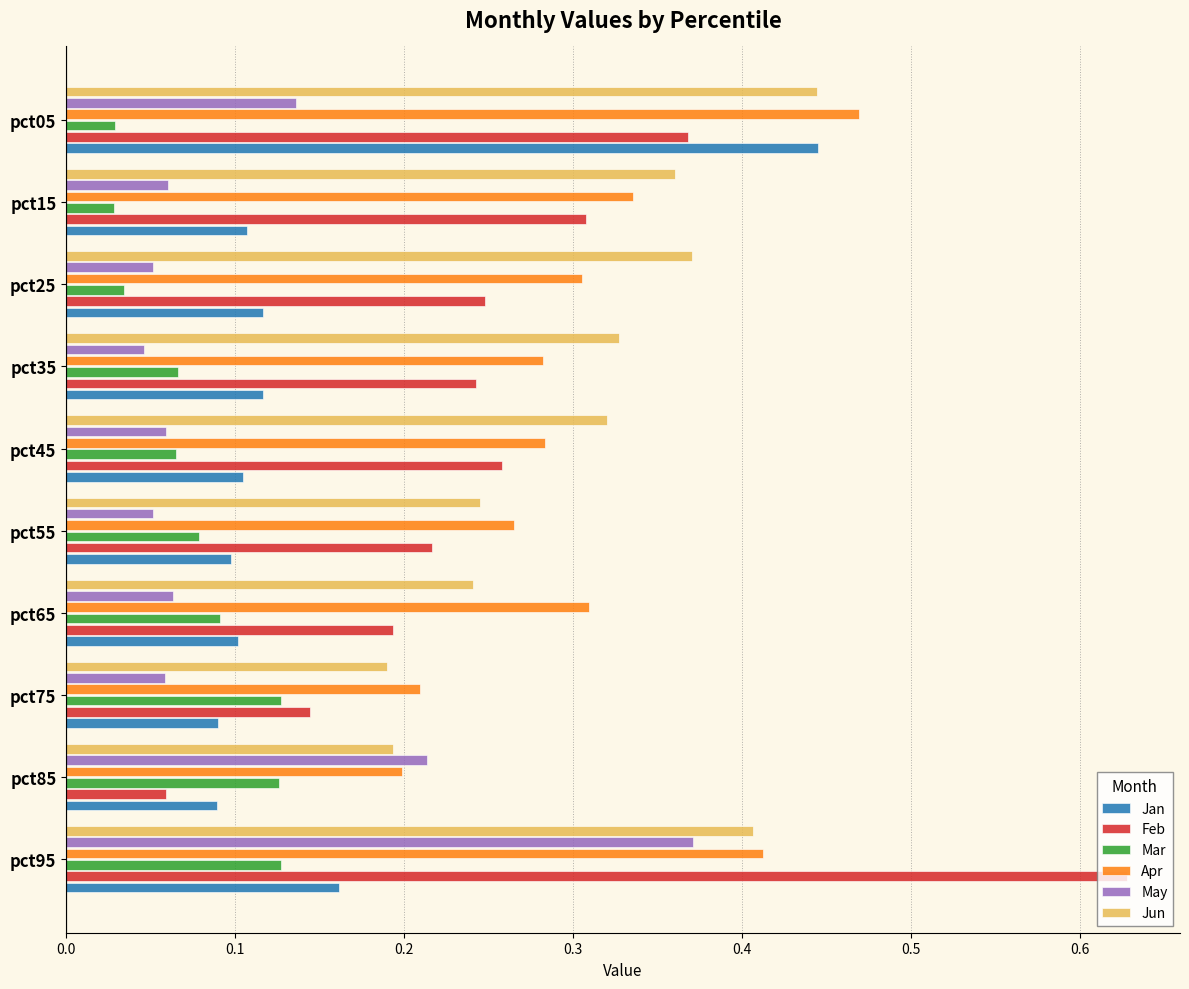

At which category is the sum across all series the highest?

pct95